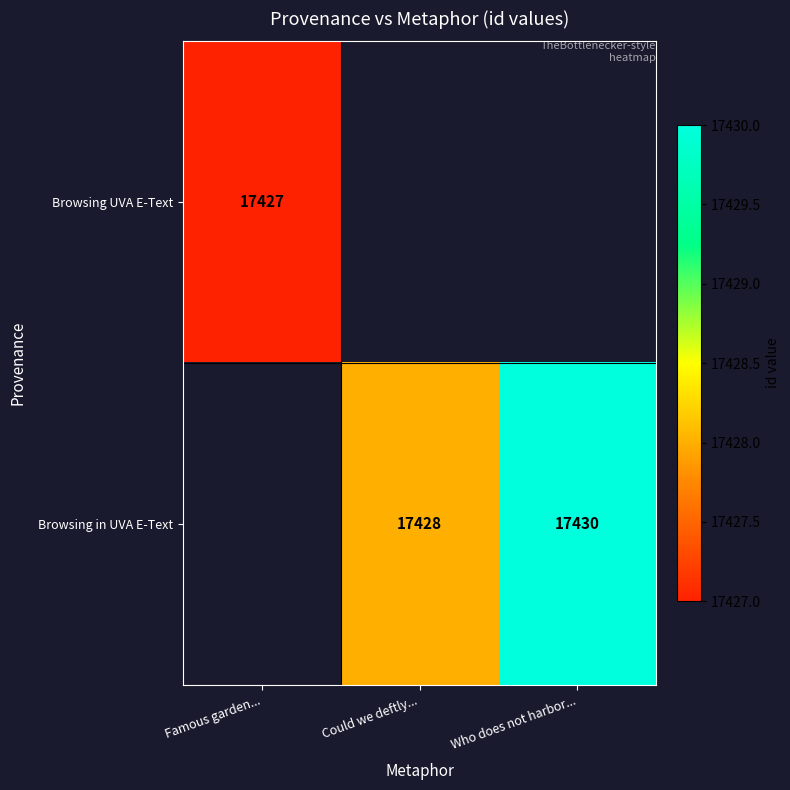

True or false: Browsing UVA E-Text has a value of 17427 at Famous garden....

True